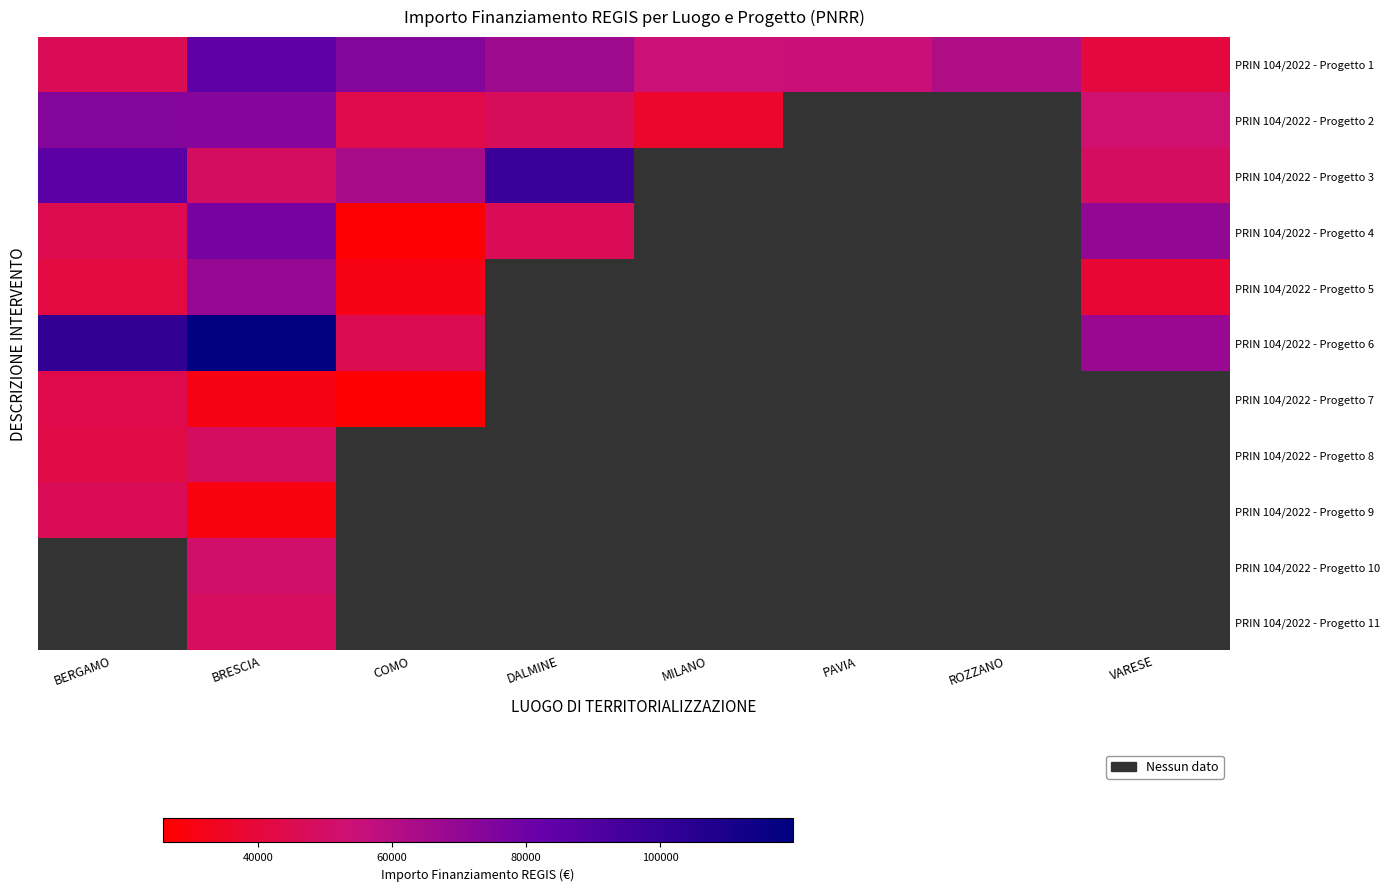

What is the spread (max minus min) of values at BERGAMO?

100847.1